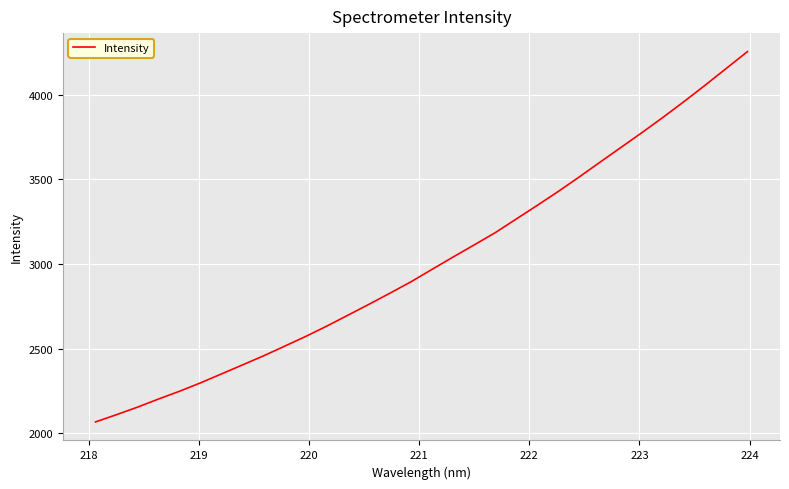

What is the sum of all values?

96442.0